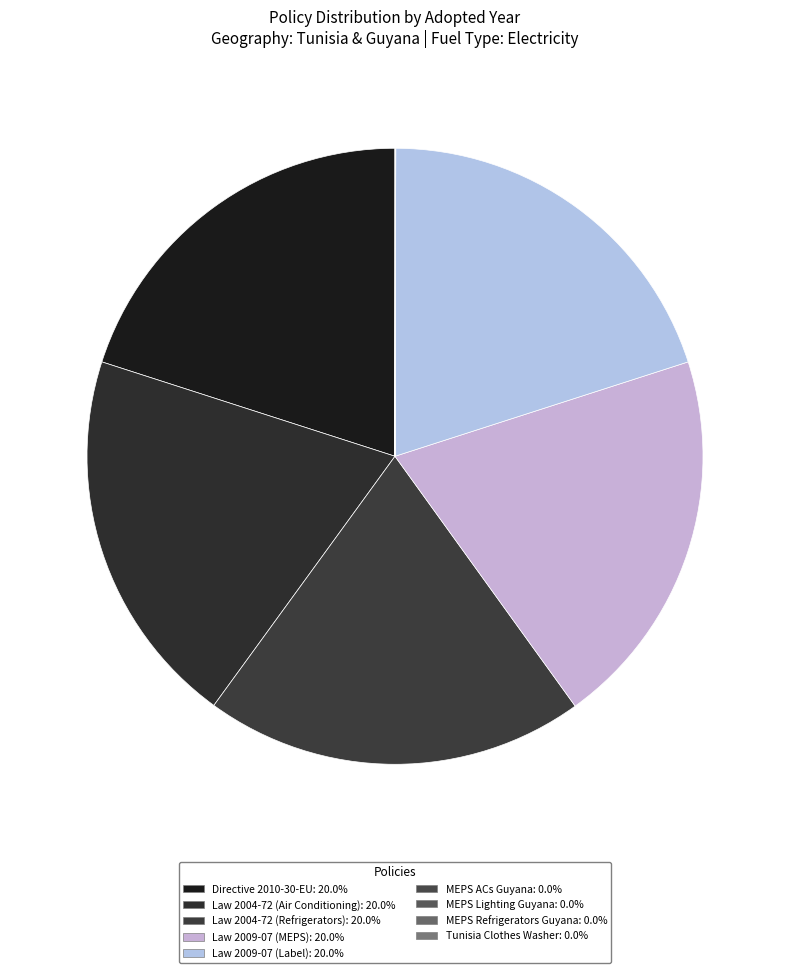

The Law 2009-07 (Label) slice represents 36% of the pie. True or false?

False